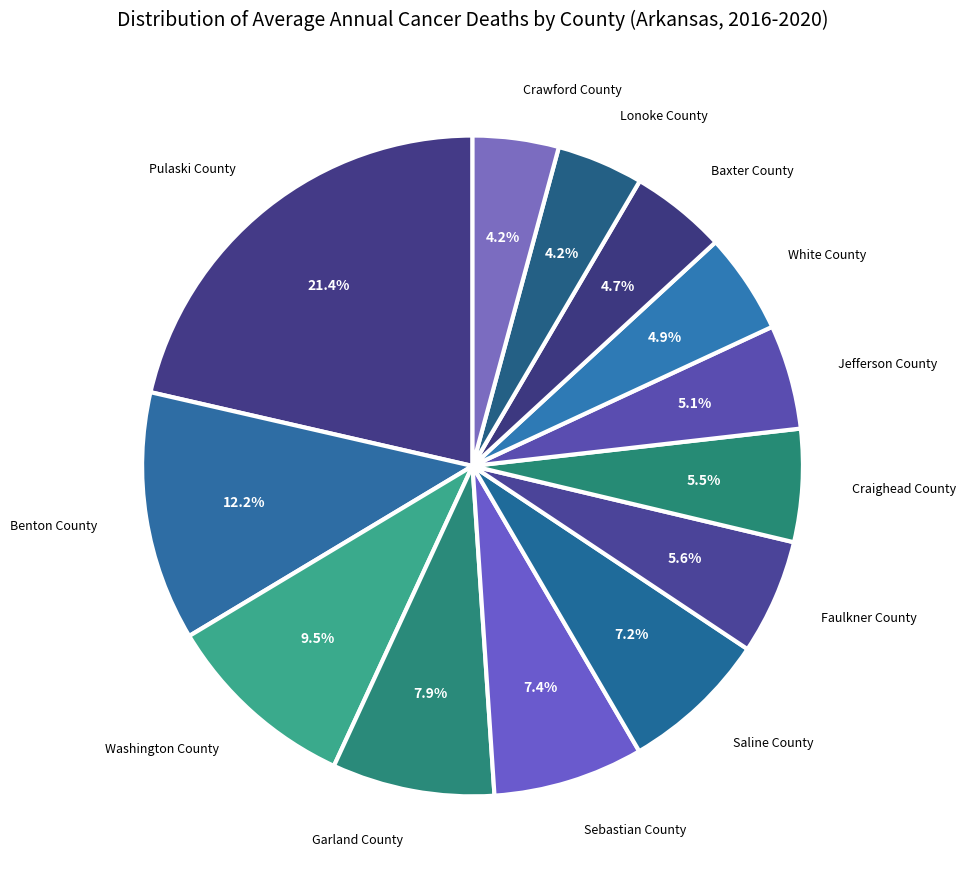

How many slices are in this pie chart?

13